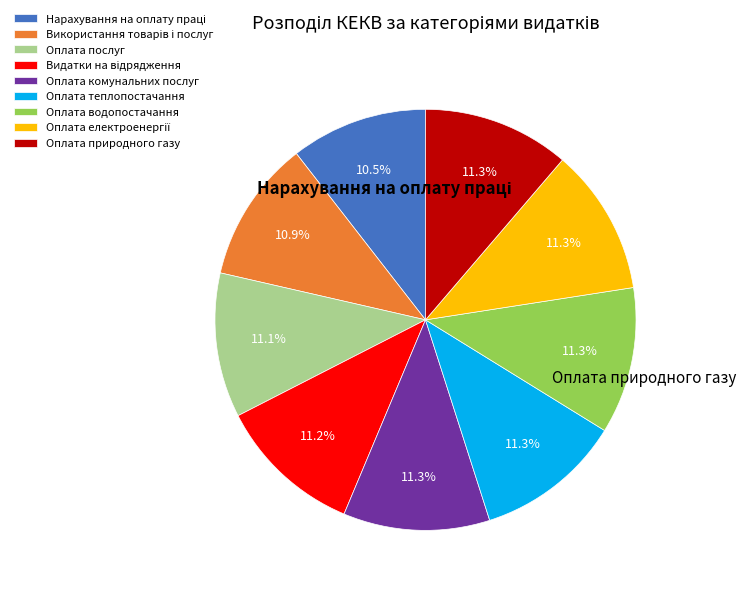

How much of the chart is everything except Оплата природного газу?

88.7%